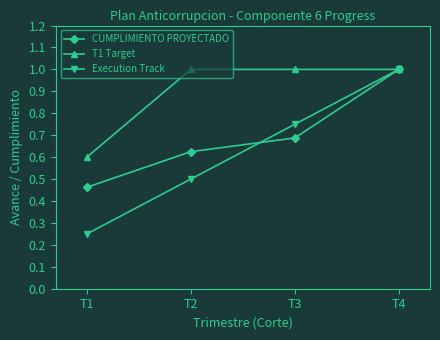

True or false: Execution Track has more than 1 points higher than both neighbors.

False